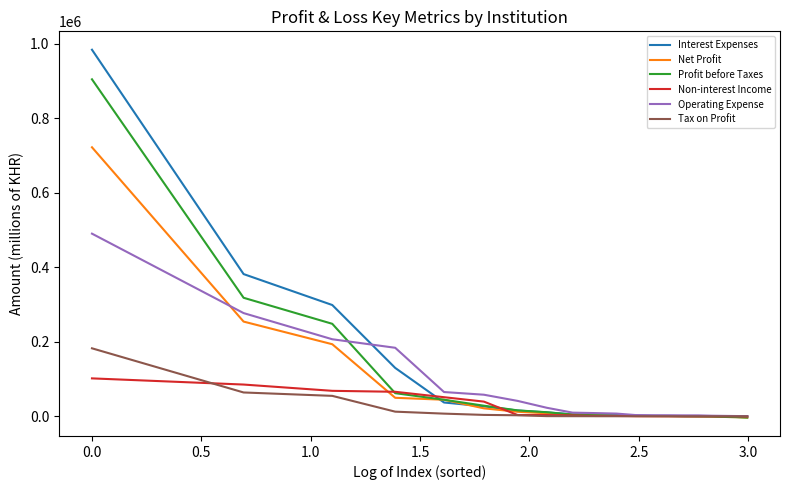

Which series has the widest spread of values?

Interest Expenses